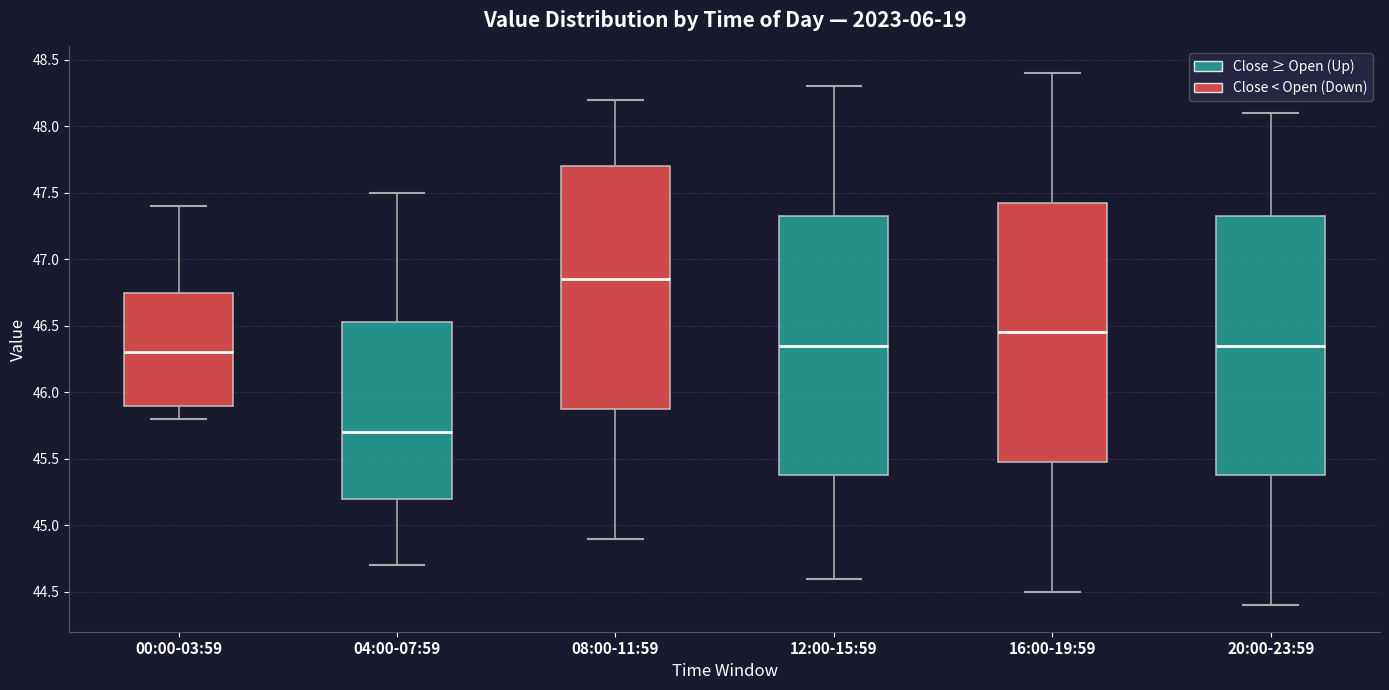

Reading left to right, transcribe this box plot: for each box, give where its median line is, the range the box spans, and where its two whiskers end, as read against the y-axis. The values are not printed on the chart, so give them approximately, as read against the axis.

00:00-03:59: median 46.30, box 45.90 to 46.75, whiskers 45.80 to 47.40
04:00-07:59: median 45.70, box 45.20 to 46.55, whiskers 44.70 to 47.50
08:00-11:59: median 46.85, box 45.90 to 47.70, whiskers 44.90 to 48.20
12:00-15:59: median 46.35, box 45.40 to 47.35, whiskers 44.60 to 48.30
16:00-19:59: median 46.45, box 45.50 to 47.45, whiskers 44.50 to 48.40
20:00-23:59: median 46.35, box 45.40 to 47.35, whiskers 44.40 to 48.10